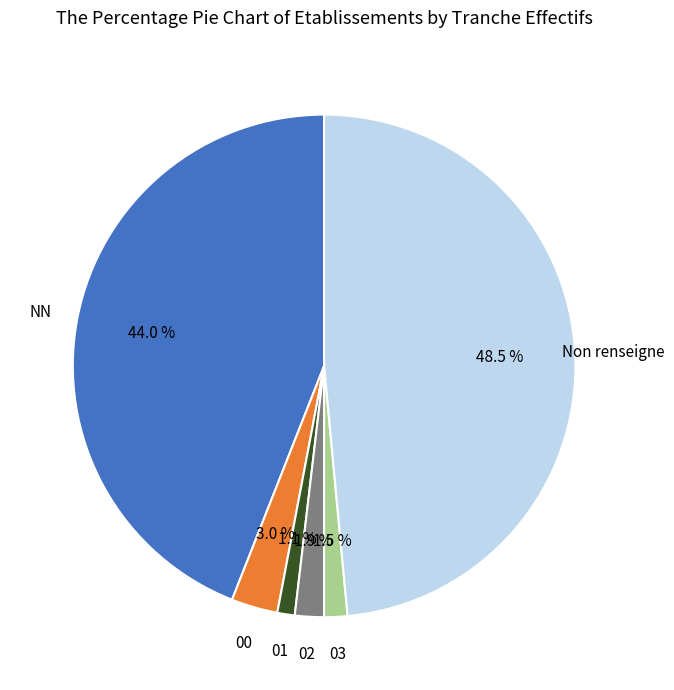

Which category has the biggest portion of the pie?

Non renseigne